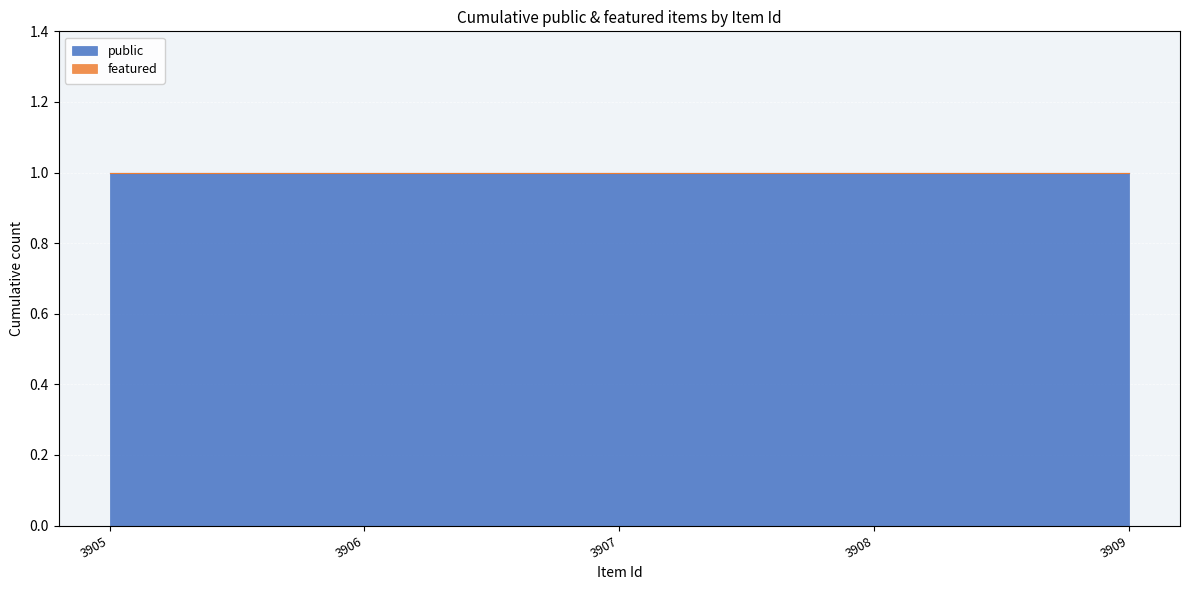

What is the total value across all series at 3908?

1